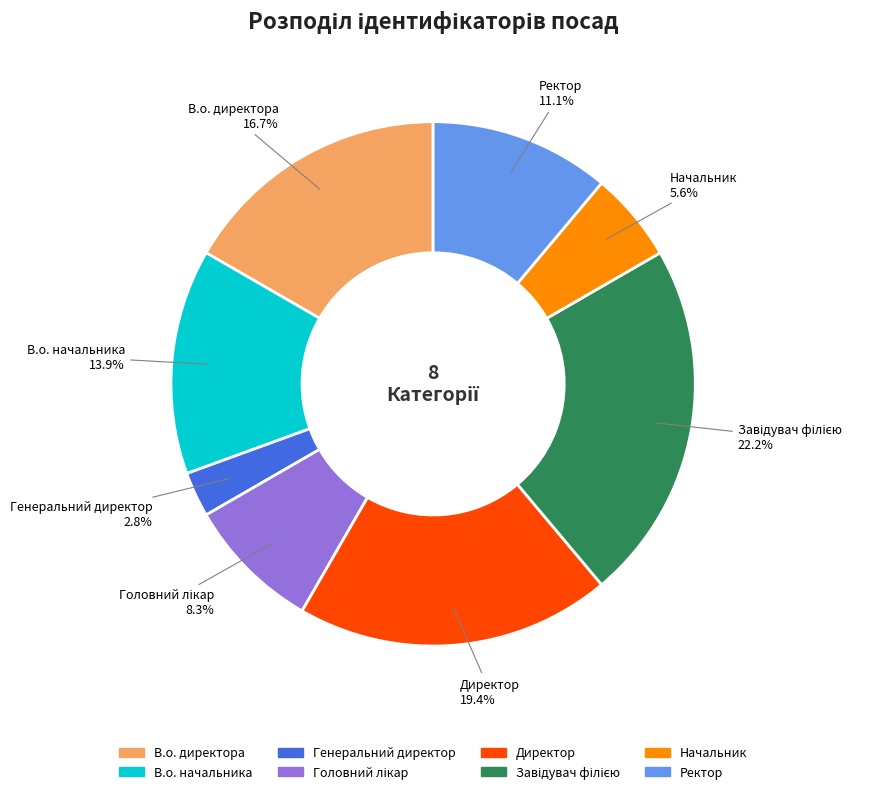

Is Начальник the majority of the pie?

No